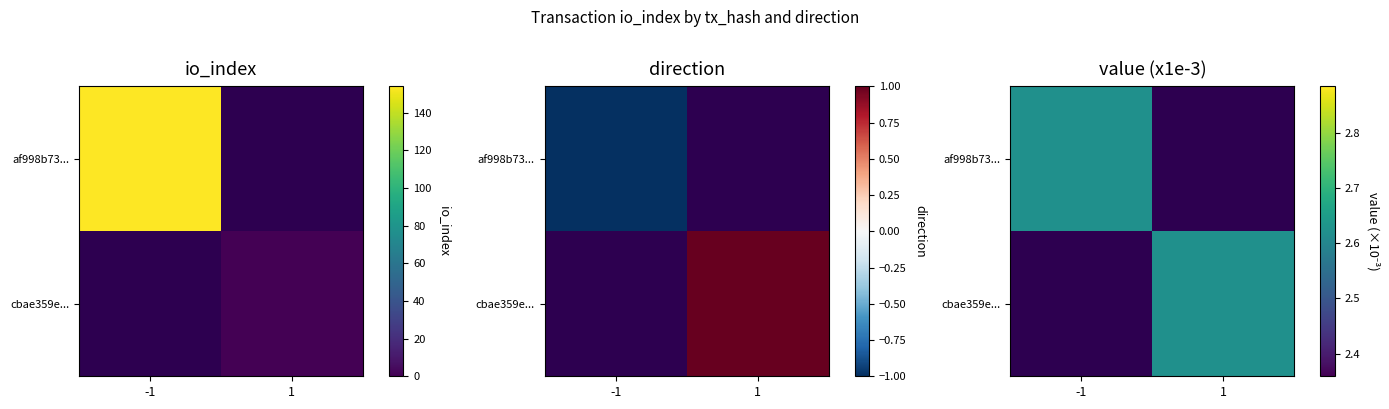

Is the value of cbae359e2261a999f1153bfc5dd4f9895661135 at direction greater than the value of af998b7372dd7574a73d7cf01cc3349285f2876 at value?

Yes